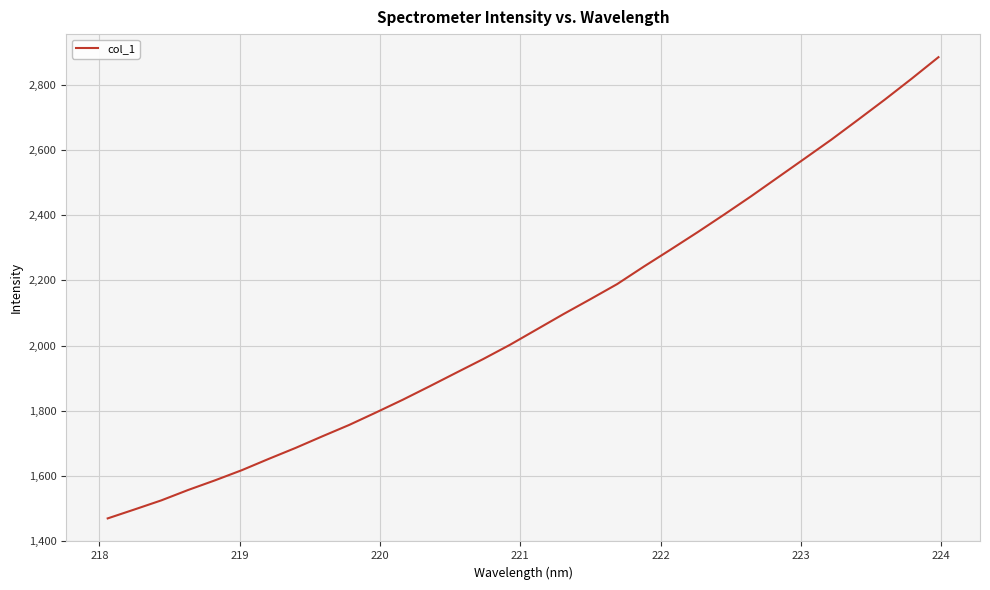

What is the greatest value displayed?

2885.4